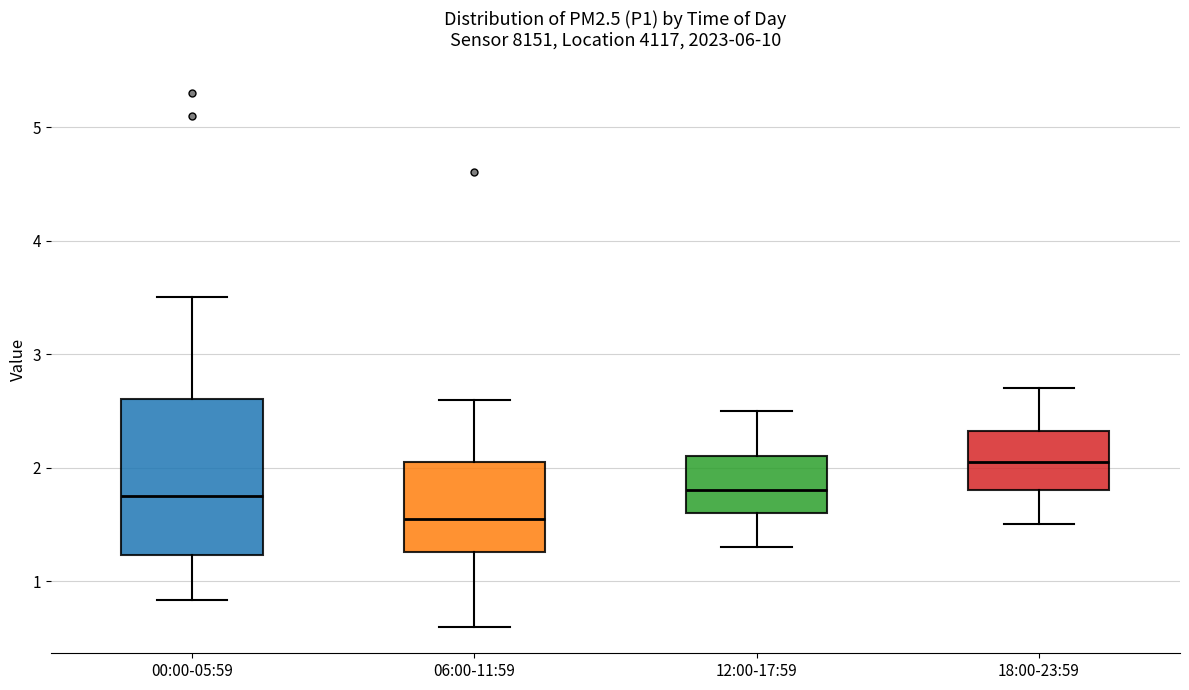

Where is the lower edge of the box for 12:00-17:59 on the y-axis? The values are not printed on the chart, so give them approximately, as read against the axis.

1.6